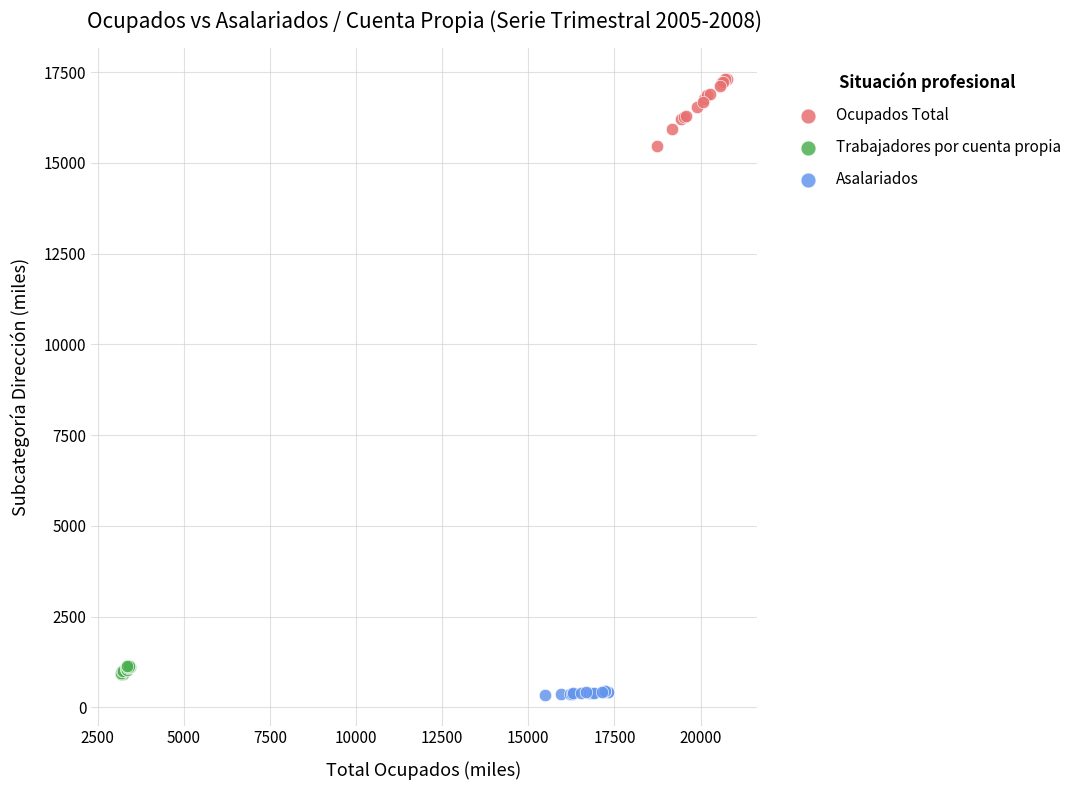

Which series reaches the minimum Y coordinate?

Asalariados